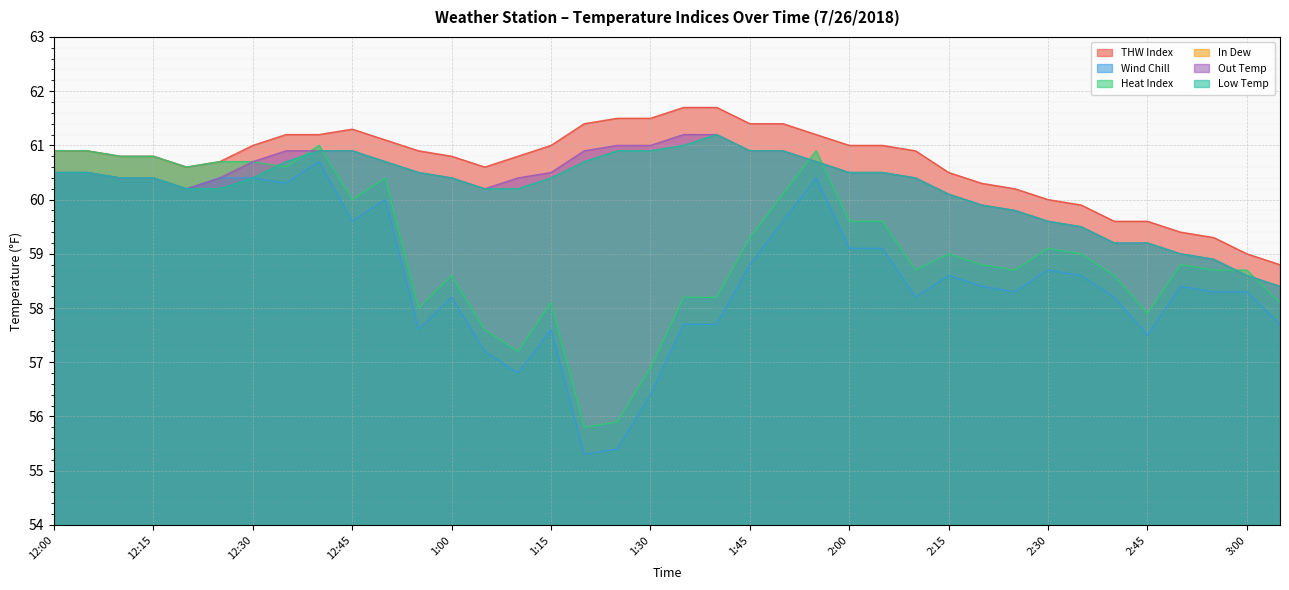

Which series changed the most between 12:35 and 1:25?

Wind Chill